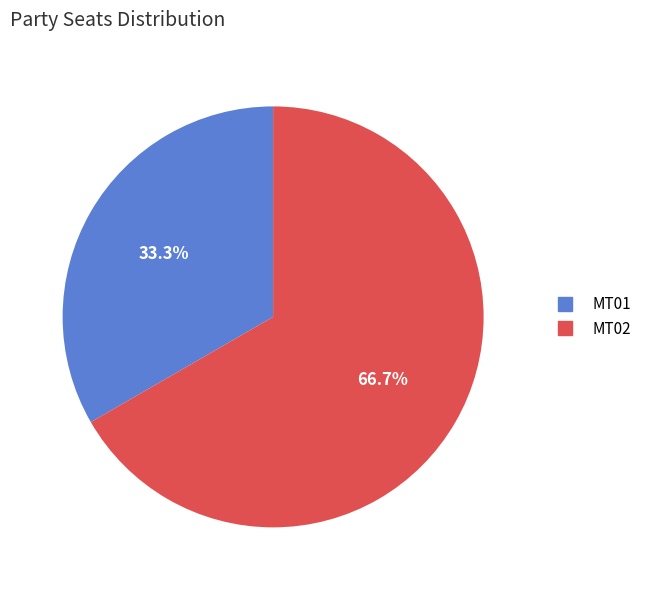

Do MT01 and MT02 together represent more than half of the pie?

Yes